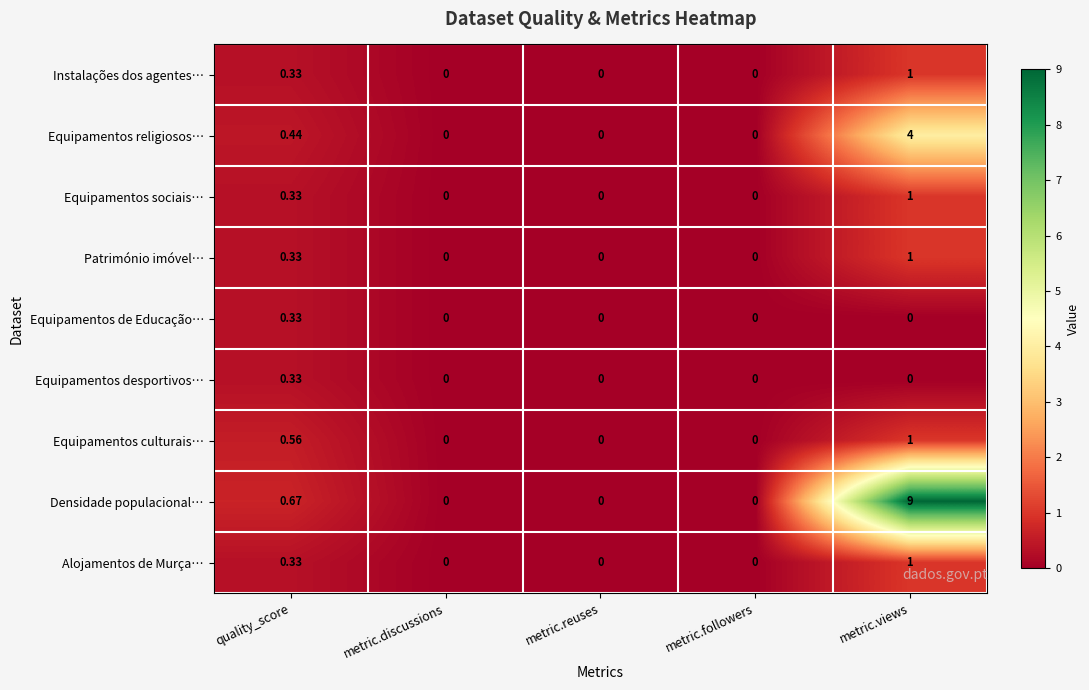

Which series has the largest total across all categories?

Densidade populacional…